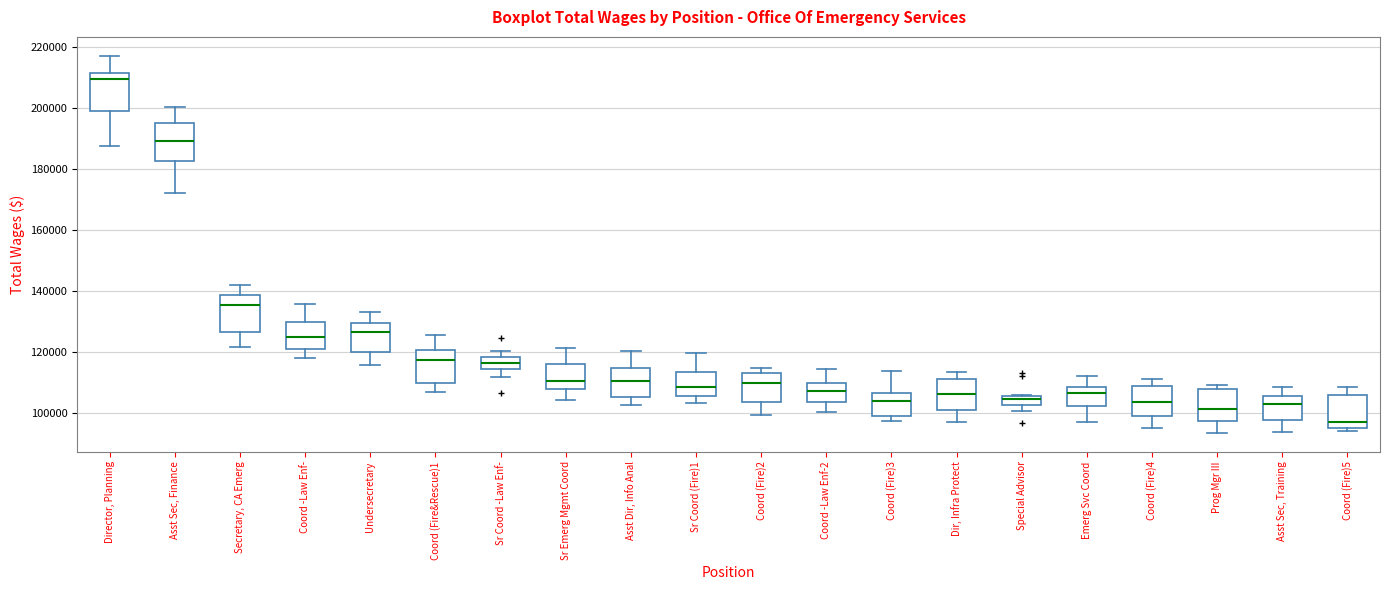

Where is the upper edge of the box for Asst Dir, Info Anal on the y-axis? The values are not printed on the chart, so give them approximately, as read against the axis.

114000